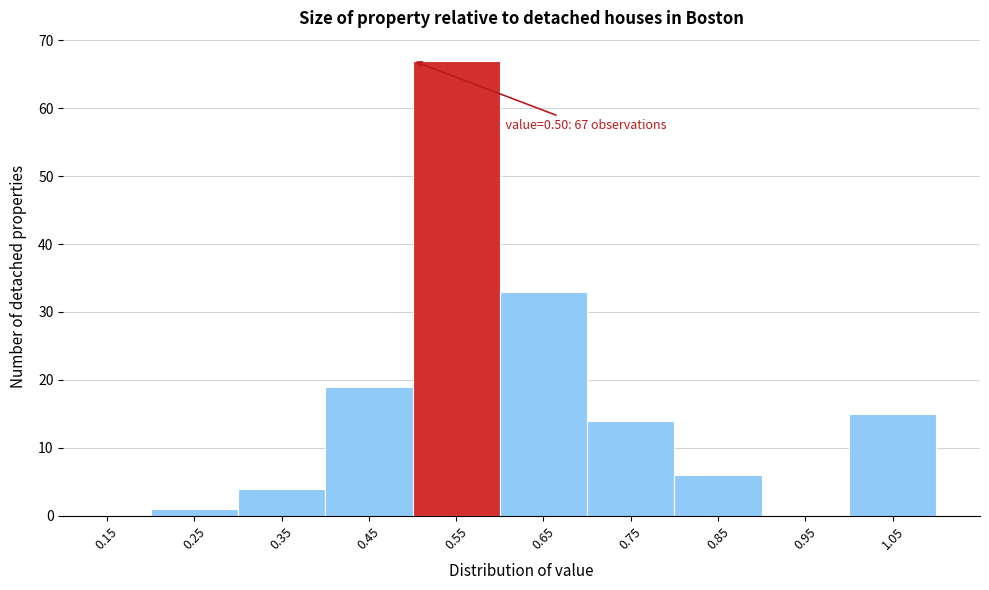

Over which range of the x-axis is the bar tallest?

0.5 to 0.6